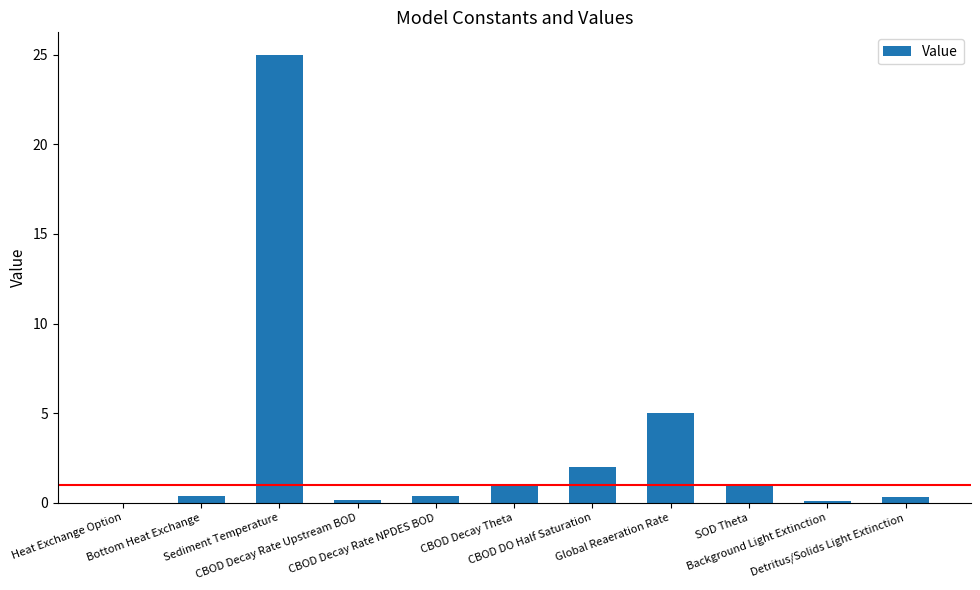

What is the sum of all values?

35.4